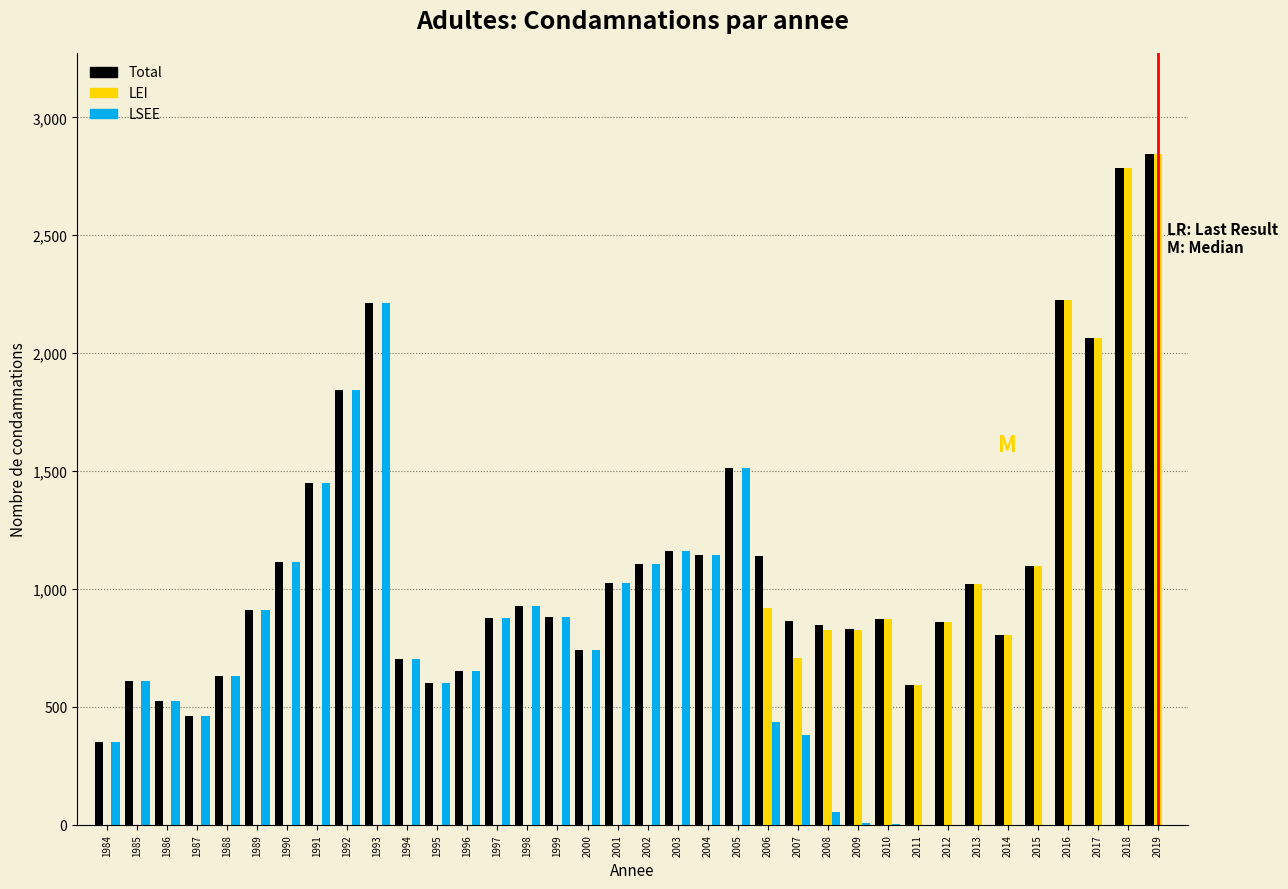

What is the sum of all Total values?

40310